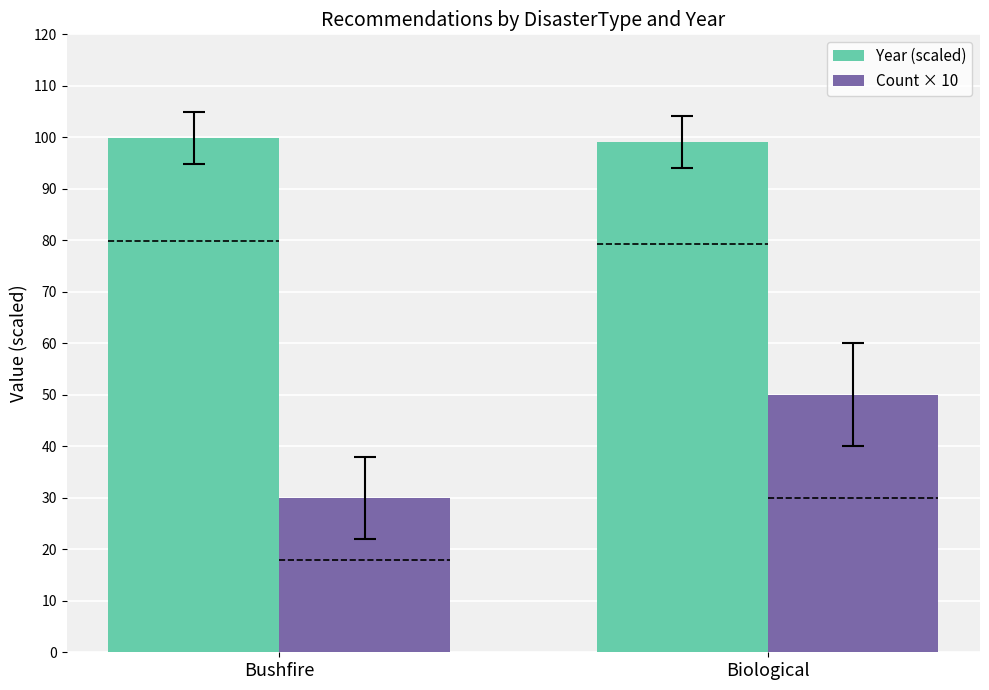

What is the difference between the highest and lowest values at Bushfire?

69.9